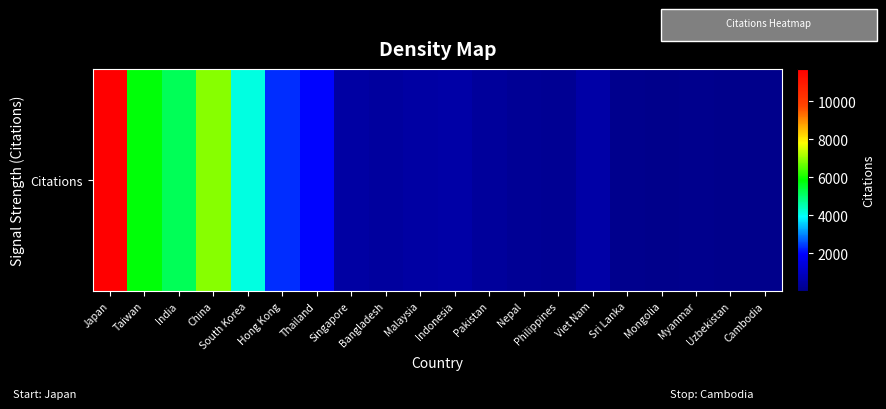

True or false: the data shows 53 at Myanmar.

True